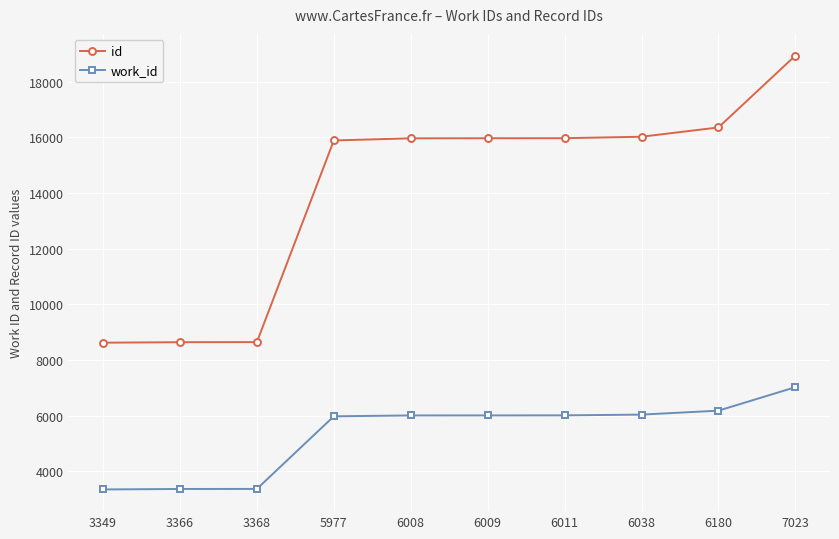

What is the maximum value for id?

18938